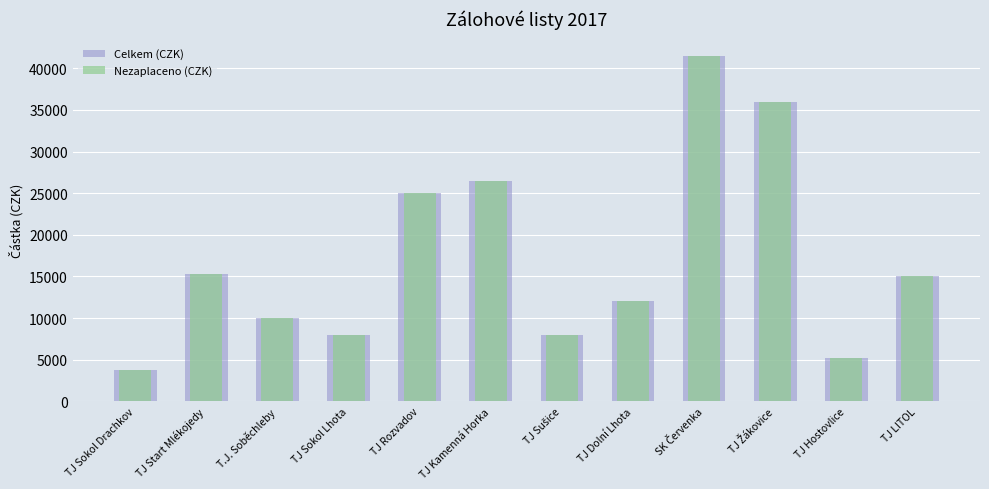

What is the label of the 7th bar from the left?

TJ Sušice